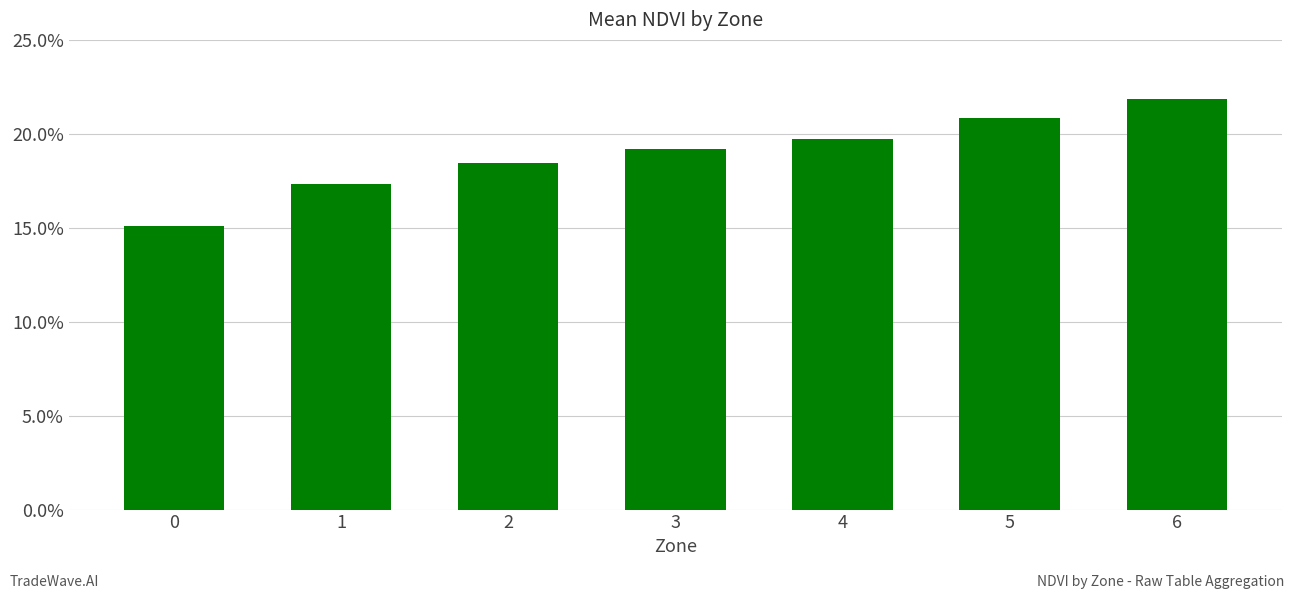

What is the difference between the maximum and minimum values?

0.1